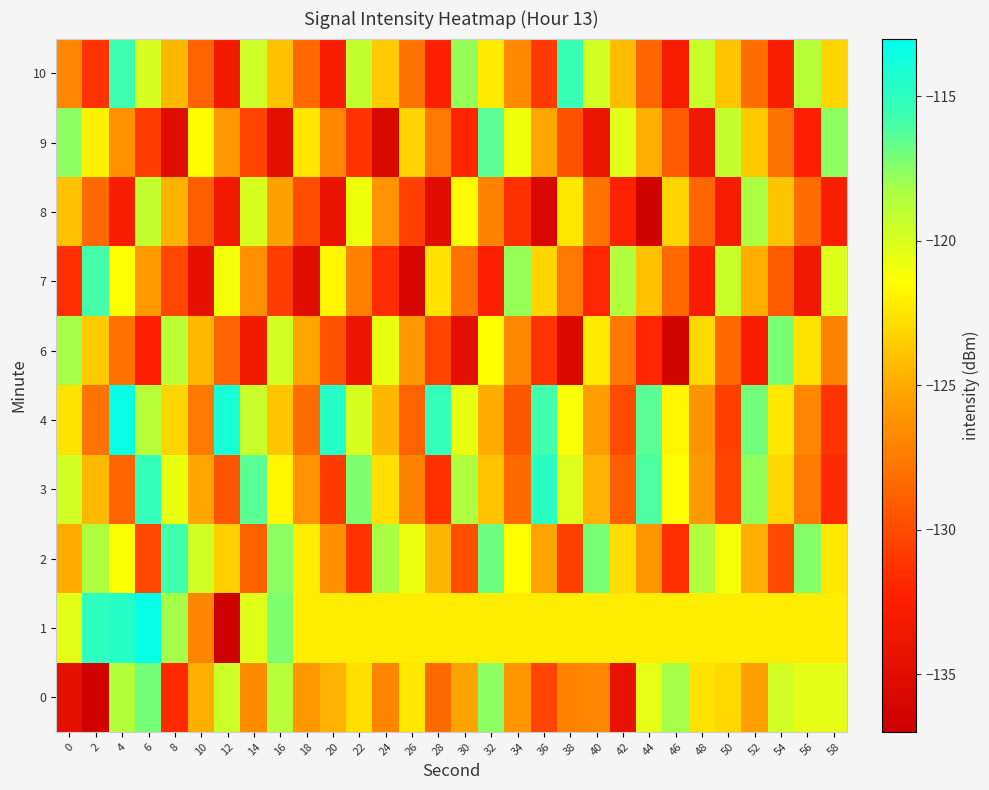

Rank the series at 50 from highest to lowest value.

9, 7, 2, 1, 0, 10, 6, 3, 4, 8